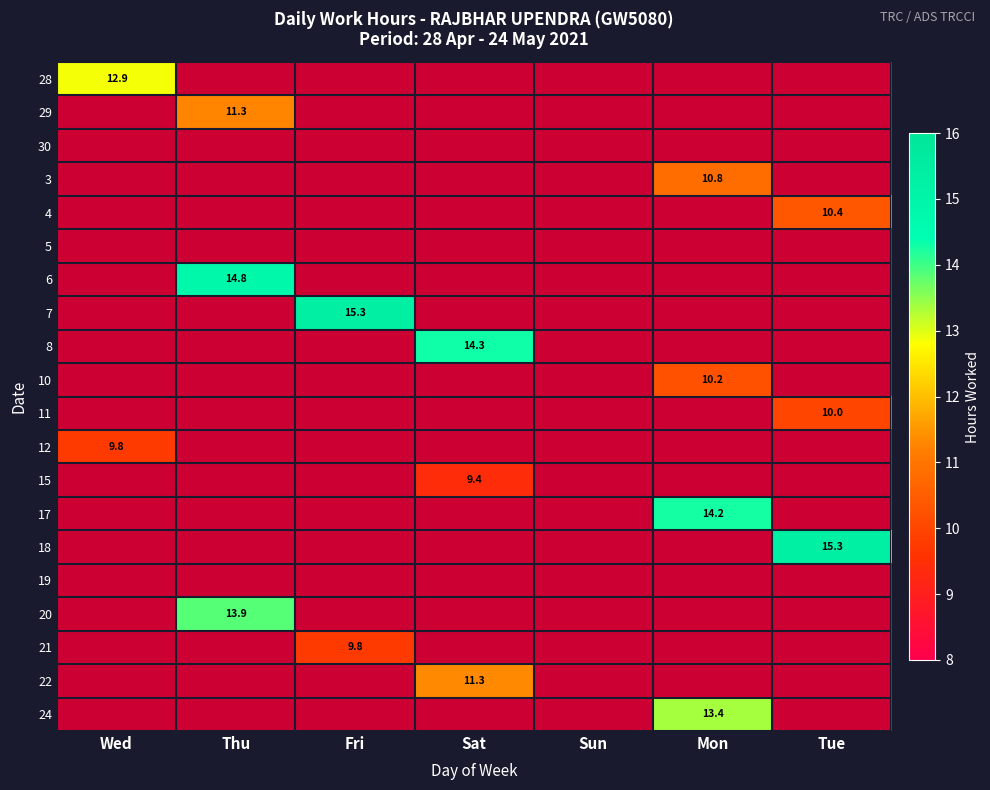

What is the greatest value displayed?

15.3